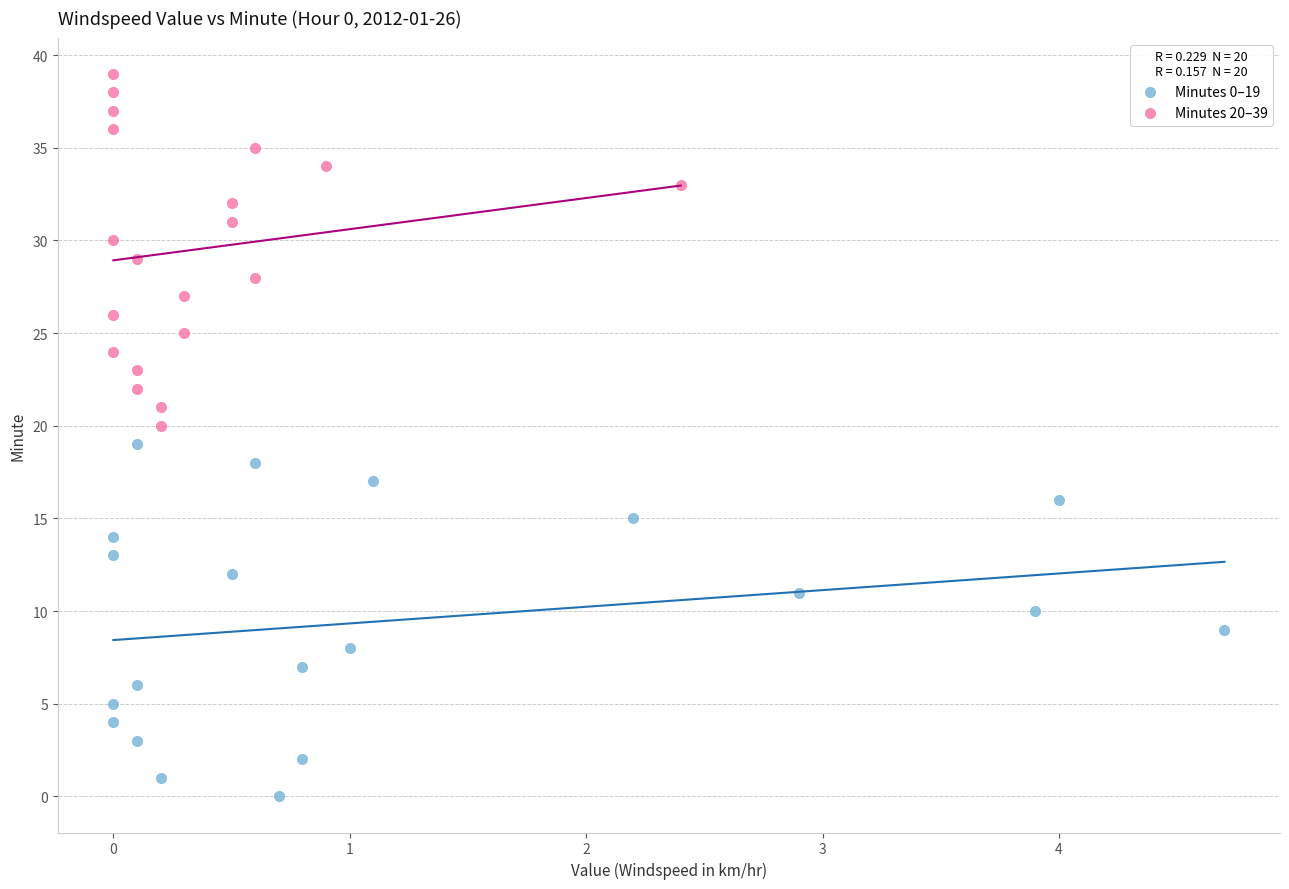

Which series reaches the minimum Y coordinate?

Minutes 0–19